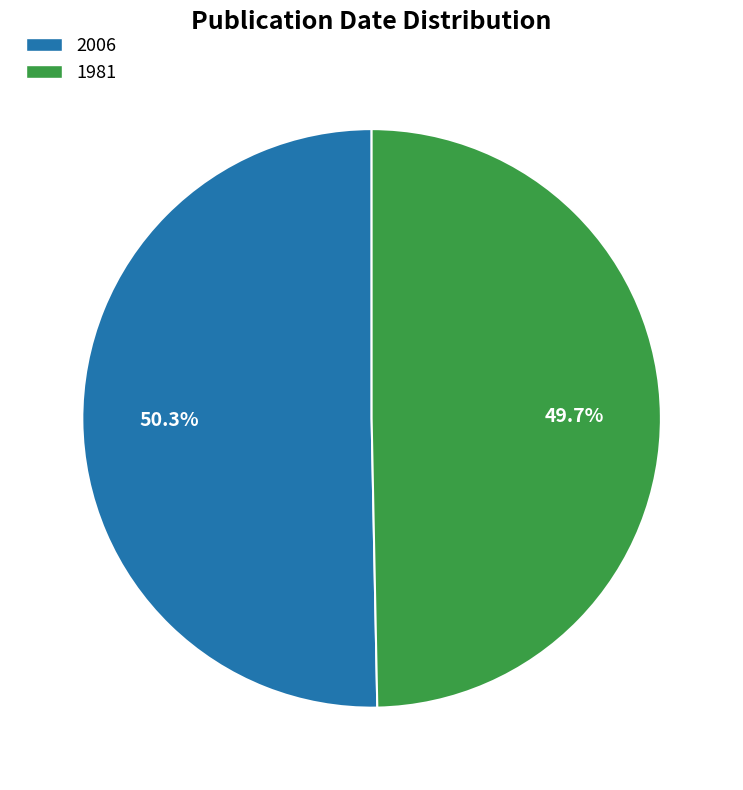

What is the smallest slice in the pie chart?

1981